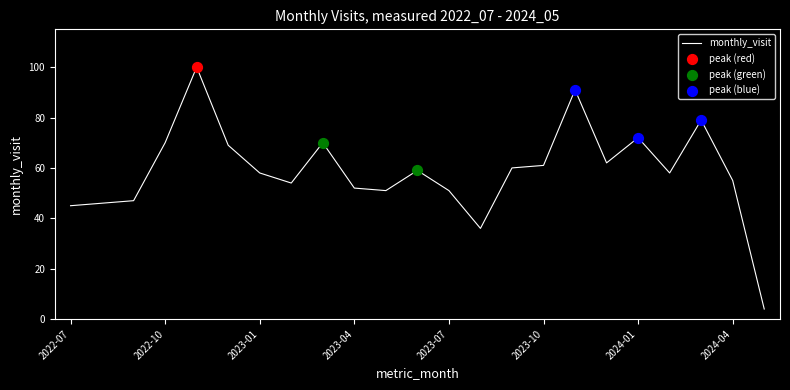

What is the difference between the maximum and minimum values?

96